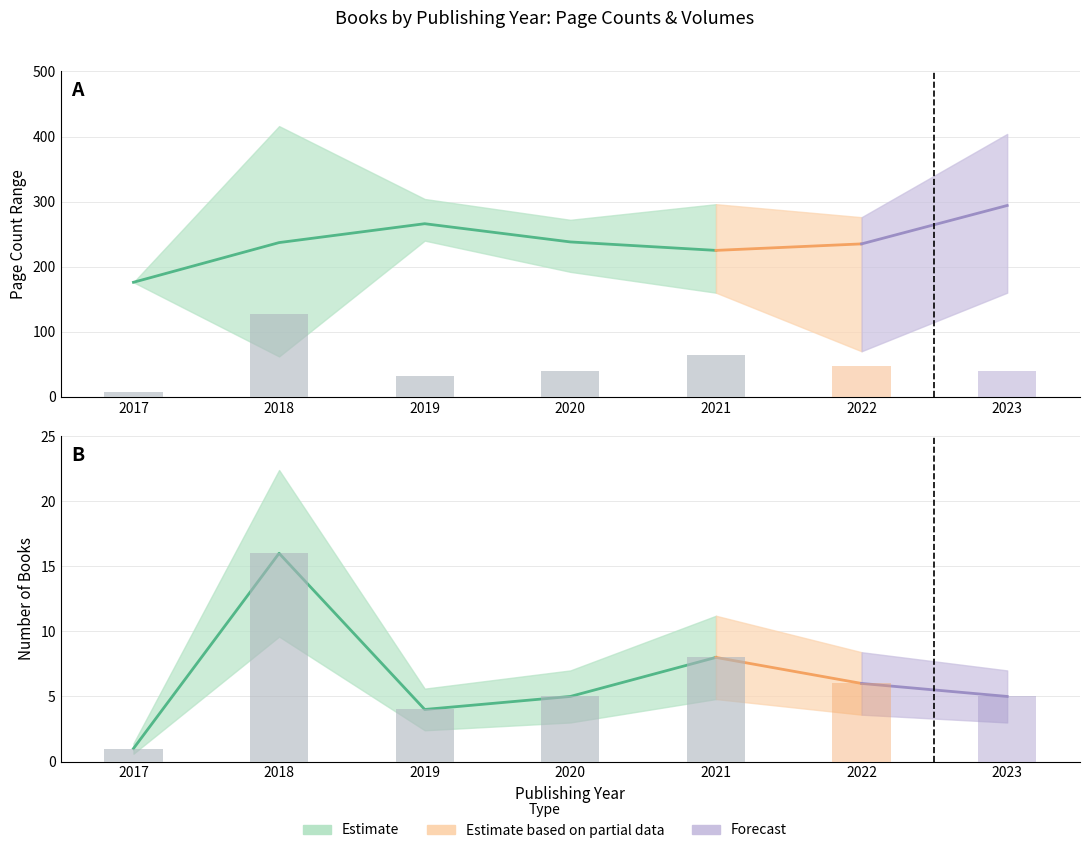

The pageCount_upper series shows 222 at 2017. True or false?

False